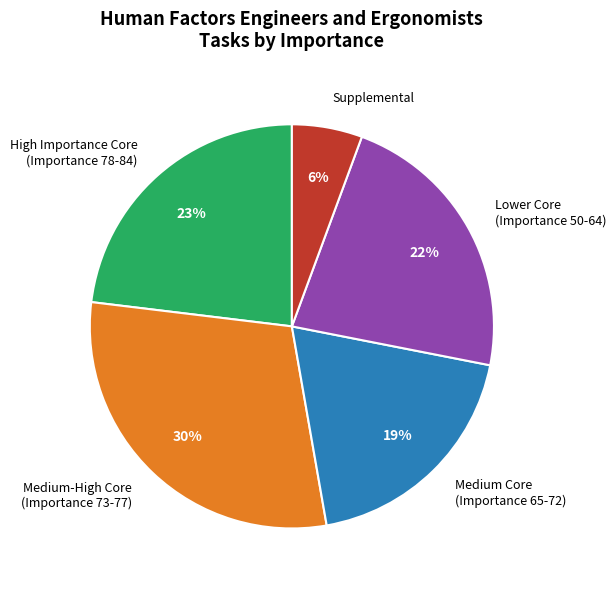

What is the smallest slice in the pie chart?

Supplemental